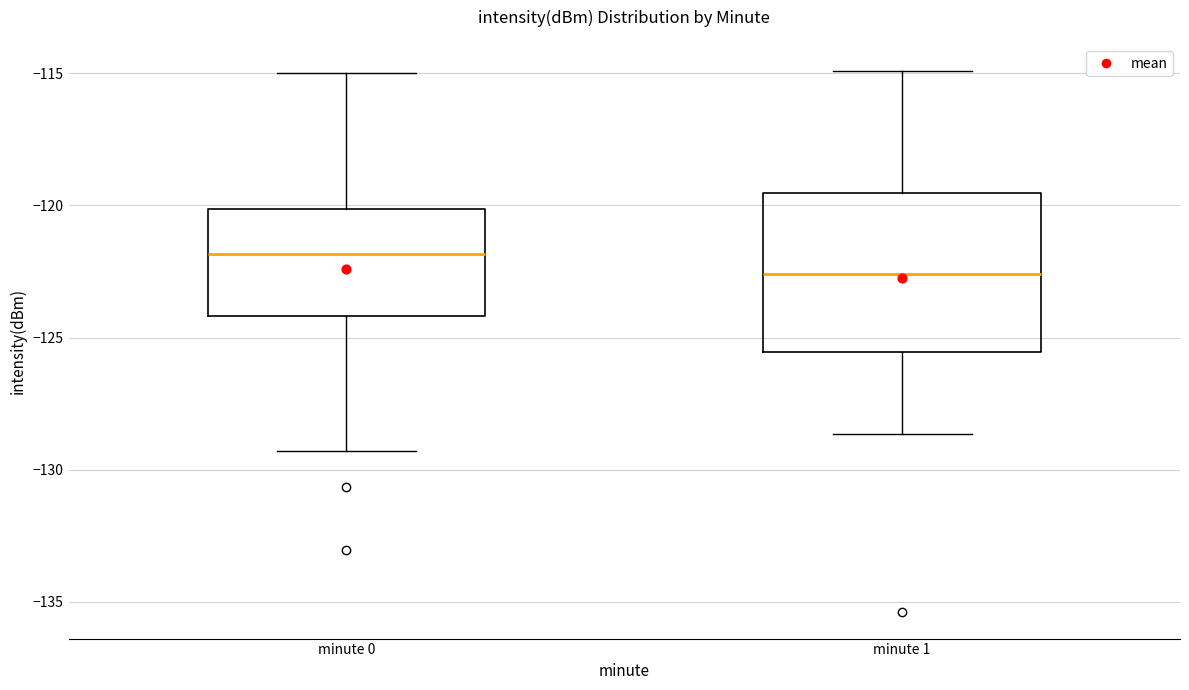

Reading left to right, read every box against the y-axis: the position of its median line, the range the box covers, and the ends of its whiskers. The values are not printed on the chart, so give them approximately, as read against the axis.

minute 0: median -122.0, box -124.0 to -120.0, whiskers -129.5 to -115.0
minute 1: median -122.5, box -125.5 to -119.5, whiskers -128.5 to -115.0